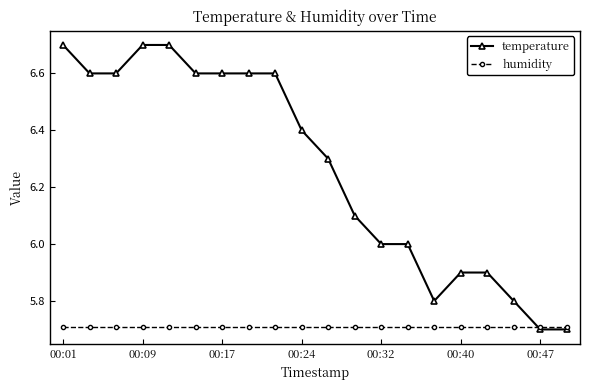

Which series has the largest range (max minus min)?

temperature